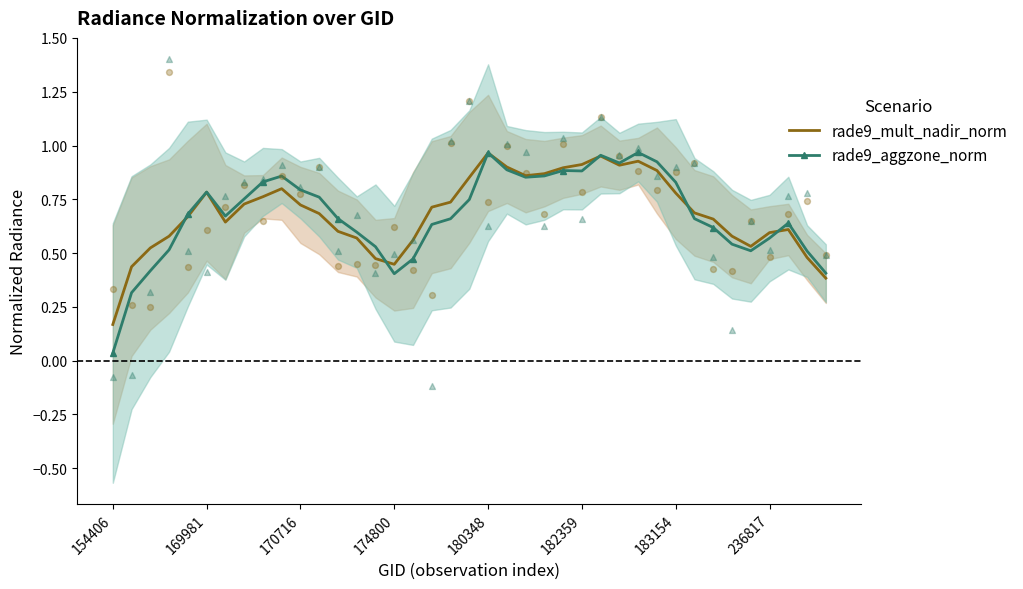

At which label is rade9_aggzone_norm closest to 0?

154406